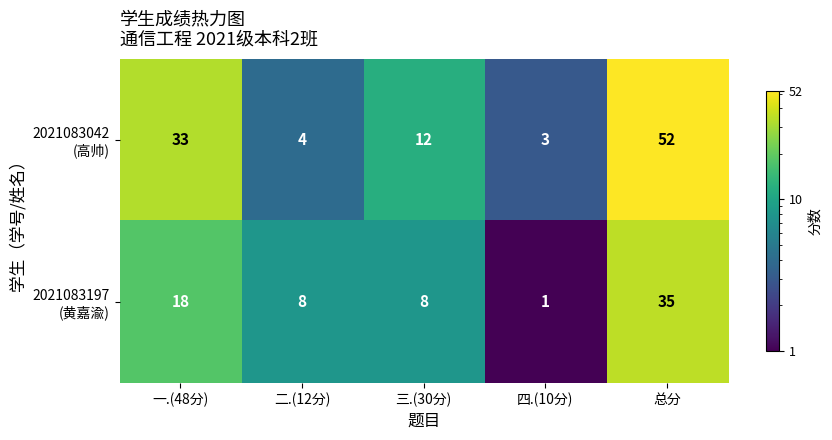

What is the spread (max minus min) of values at 总分?

17